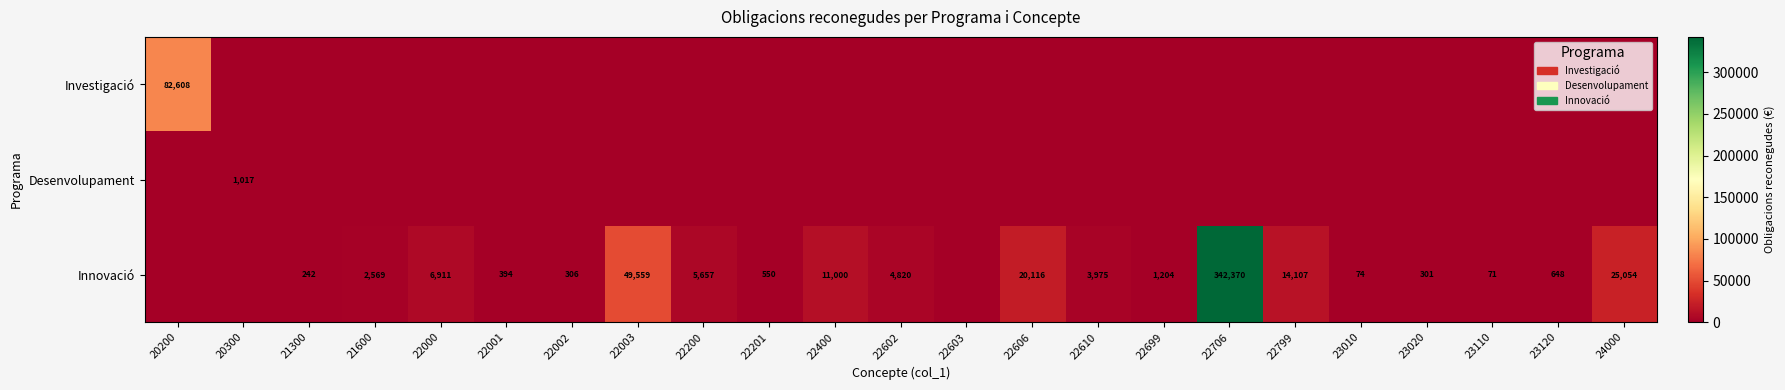

The value of Innovació at 22400 is 11000. True or false?

True